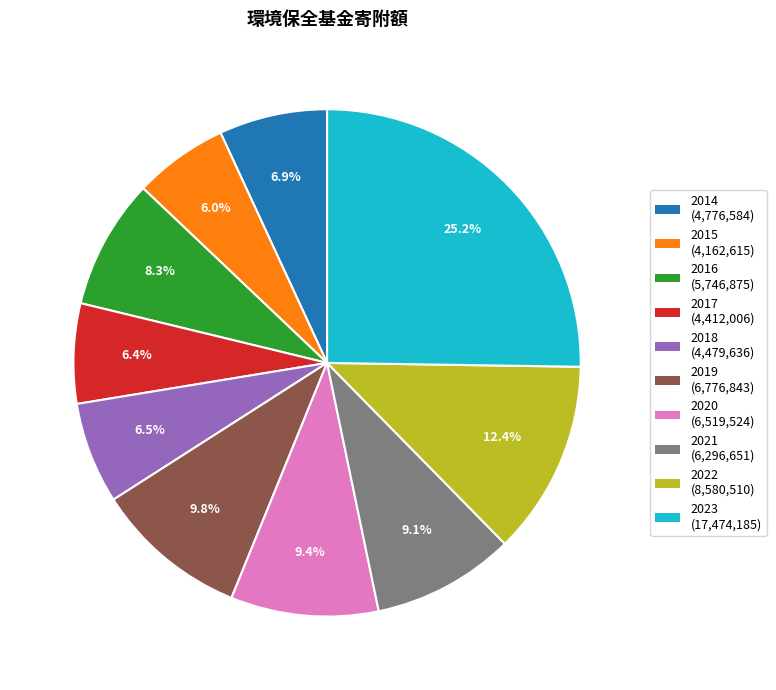

Is it true that 2017 is 6% of the pie?

True